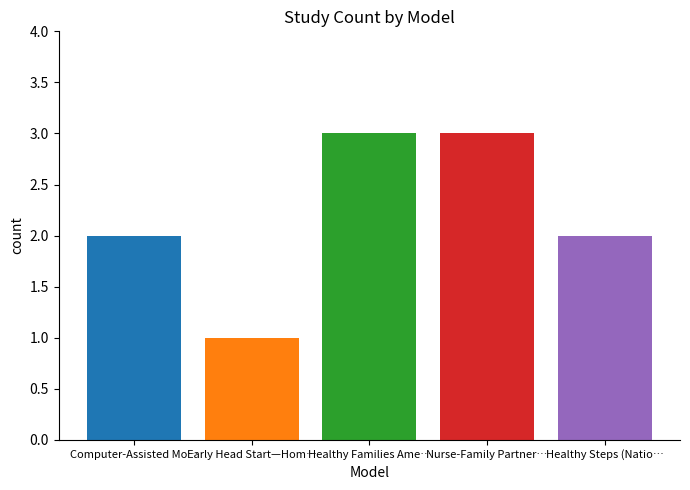

The value at Early Head Start—Hom… is 2. True or false?

False